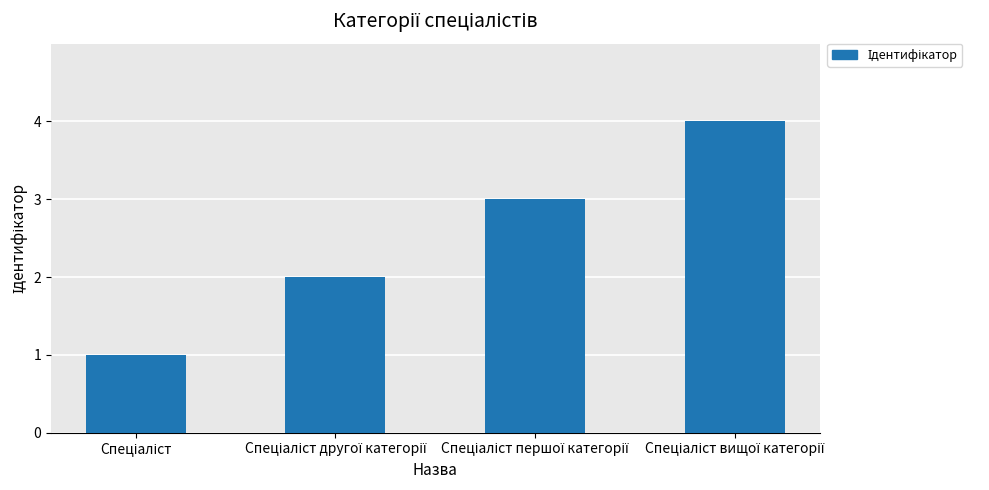

Does the chart contain stacked bars?

No